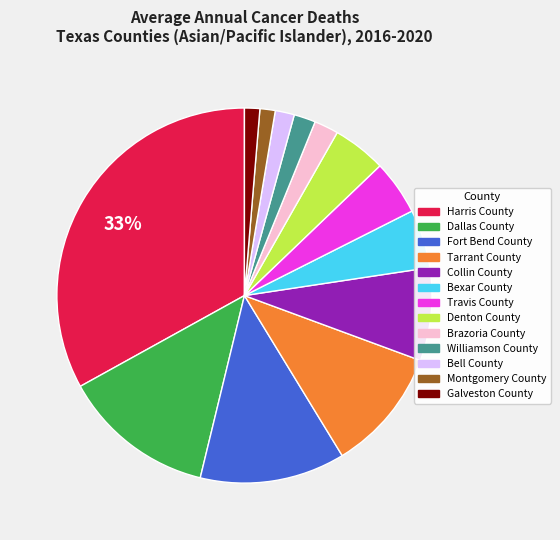

To the nearest percent, what is the combined percentage of Montgomery County and Travis County?

6%